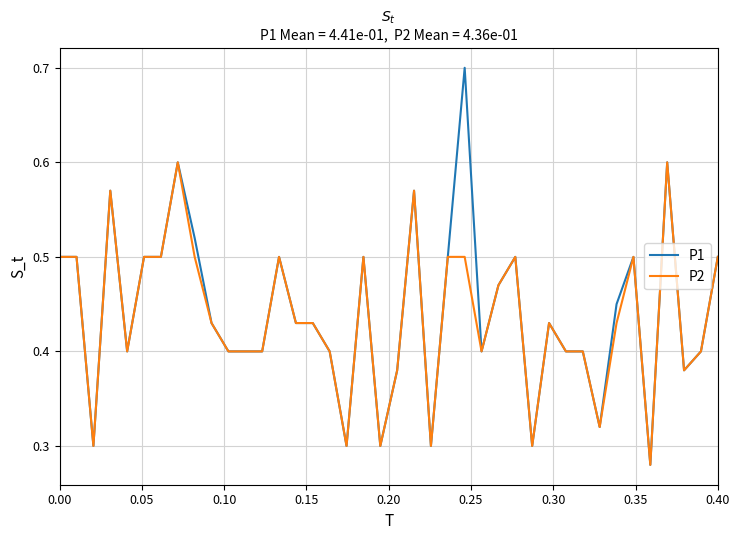

Rank the series by their maximum value, from lowest to highest.

P2, P1